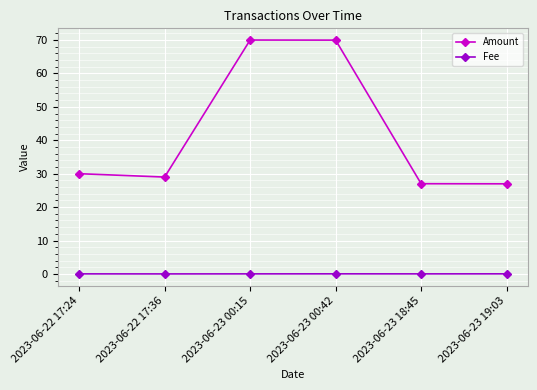

Which series has the largest total across all categories?

Amount